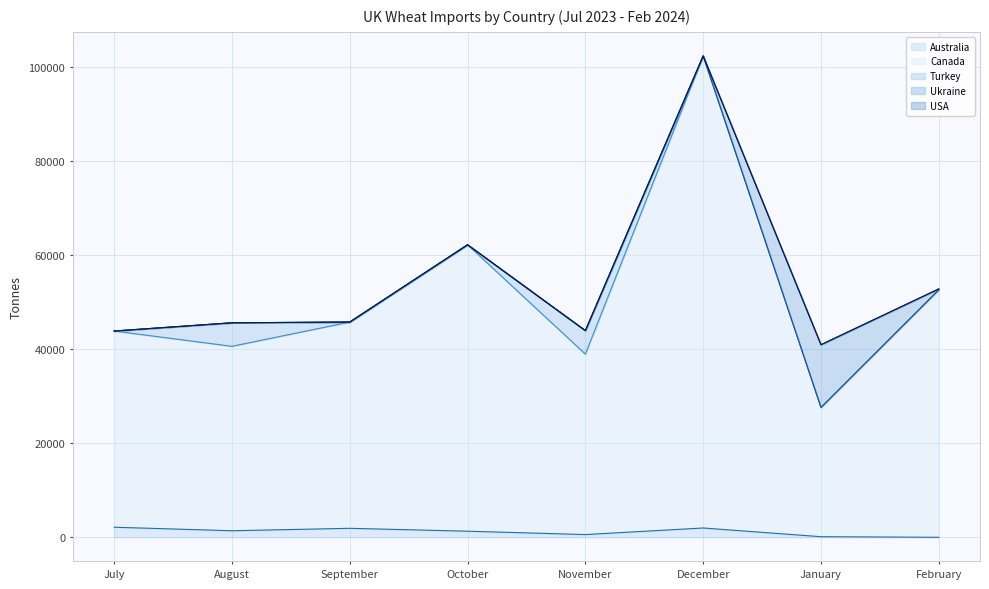

What is the greatest value displayed?

100360